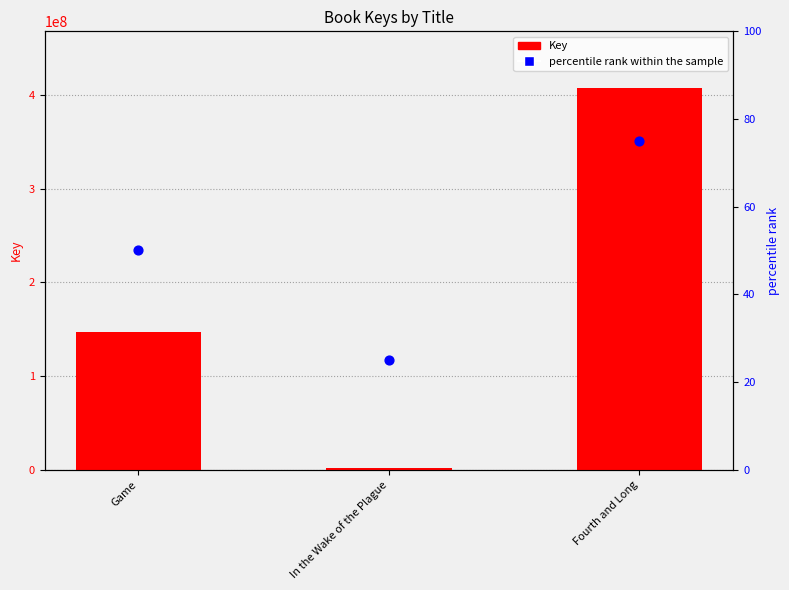

At how many categories does at least one series exceed 271374082?

1